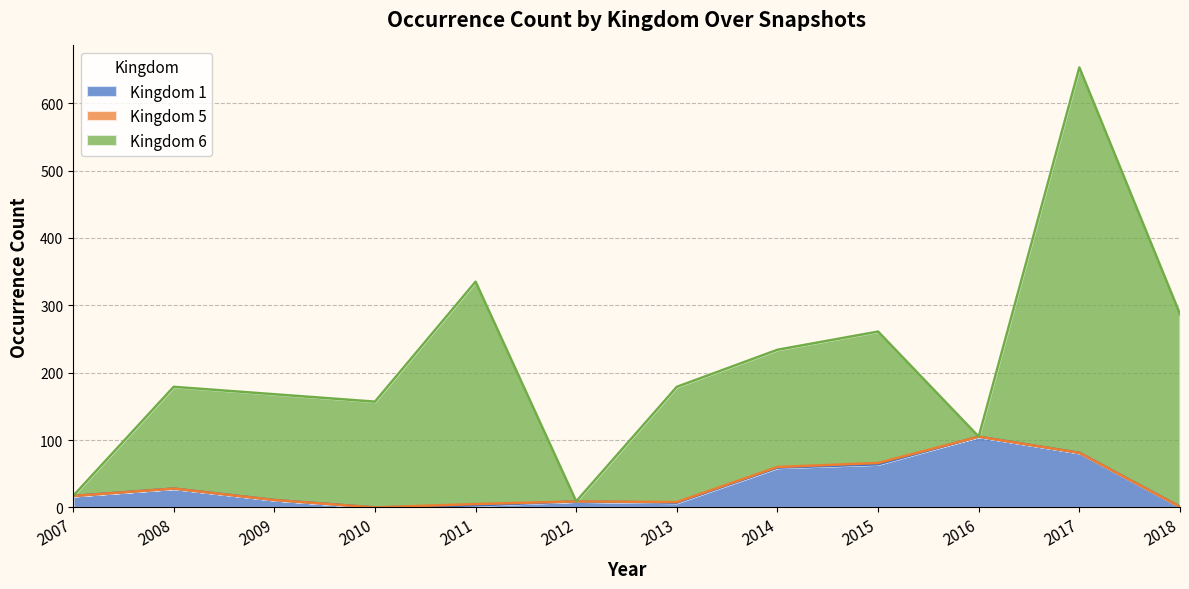

How many interior local valleys does the kingdom_5 series have?

1